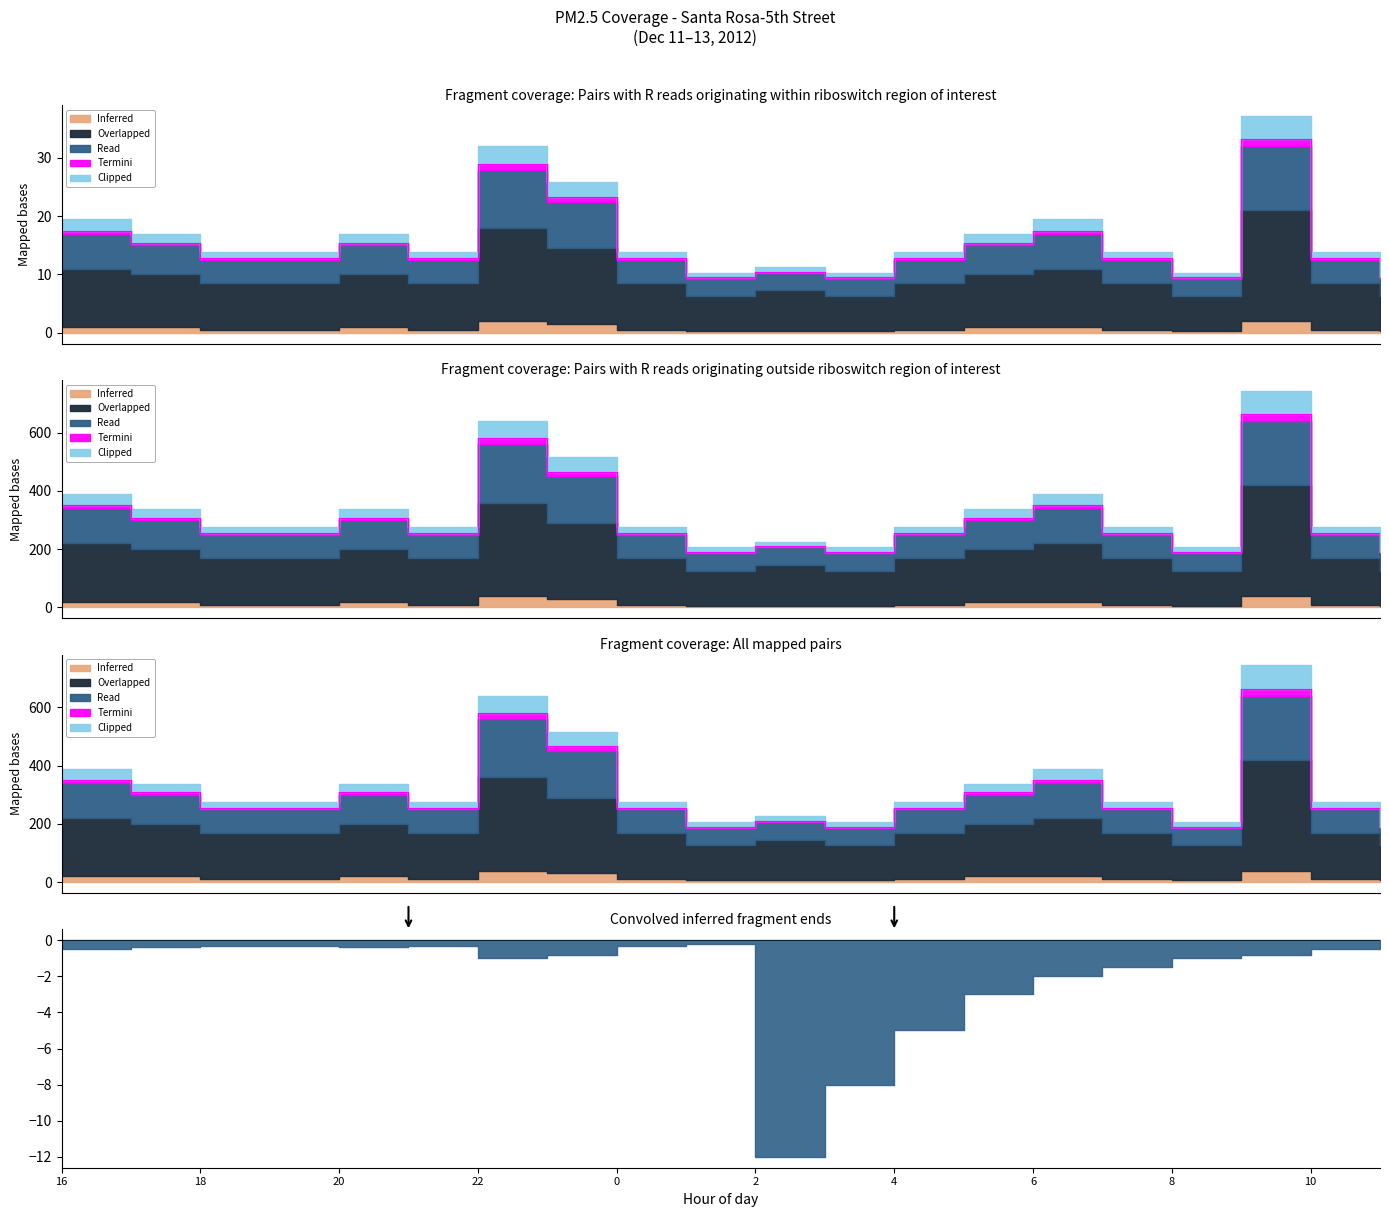

What is the total value across all series at 0?

524.8